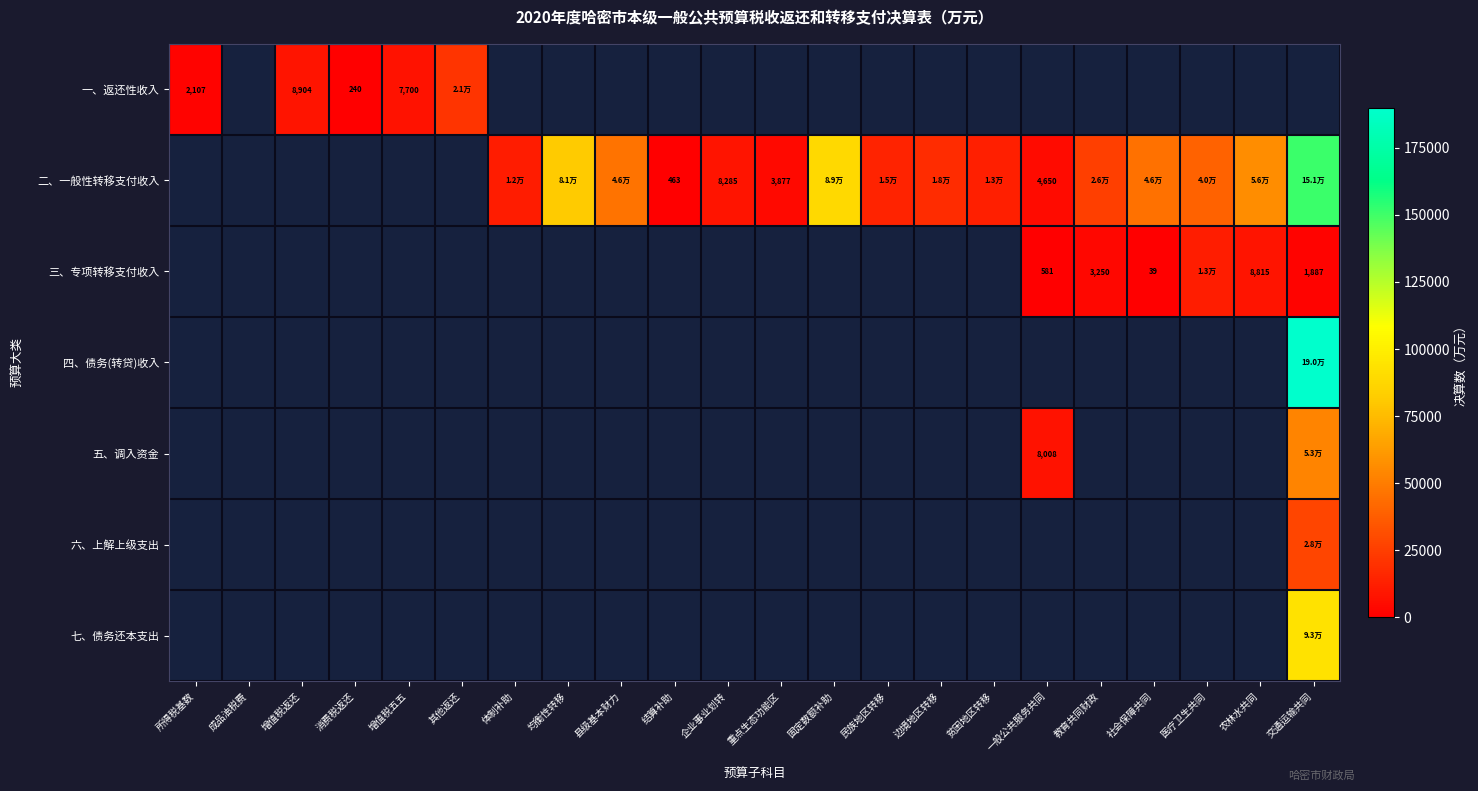

Is the value of 六、上解上级支出 at 成品油税费 greater than the value of 七、债务还本支出 at 企业事业划转?

No